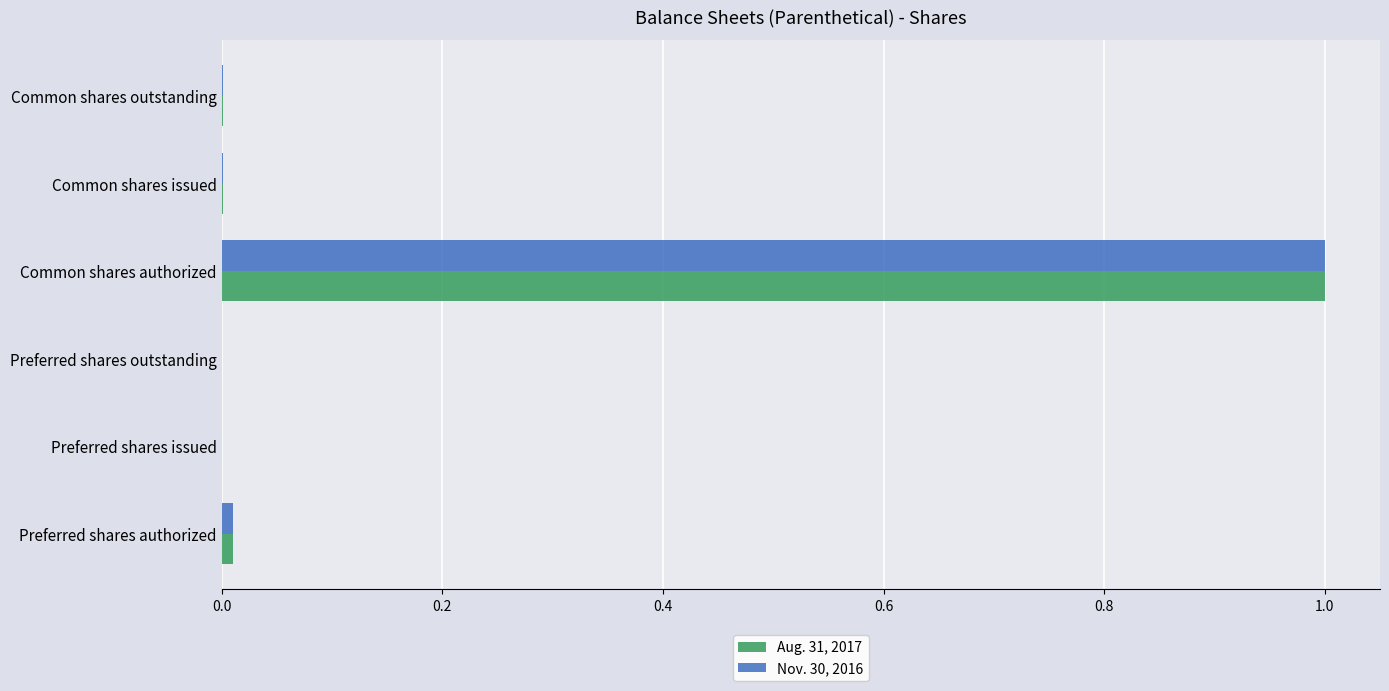

At which category is the sum across all series the highest?

Common shares authorized